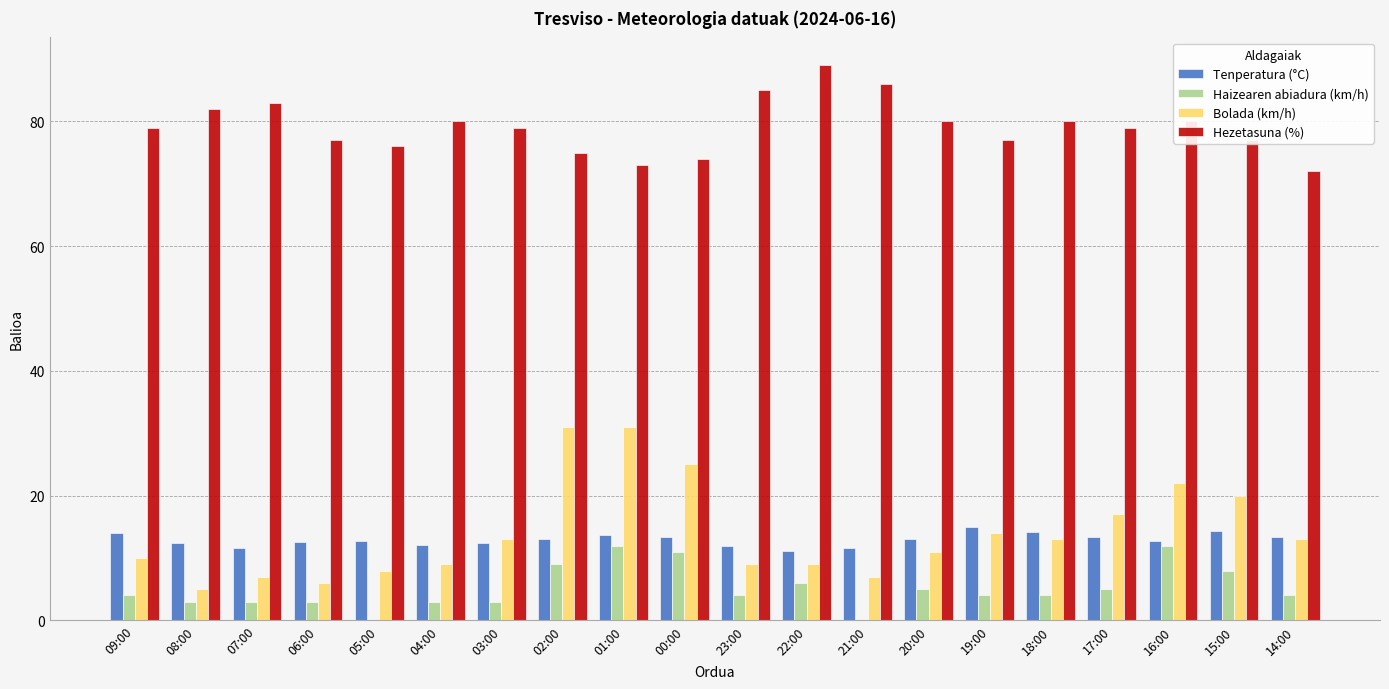

Which label corresponds to the largest value in the chart?

22:00